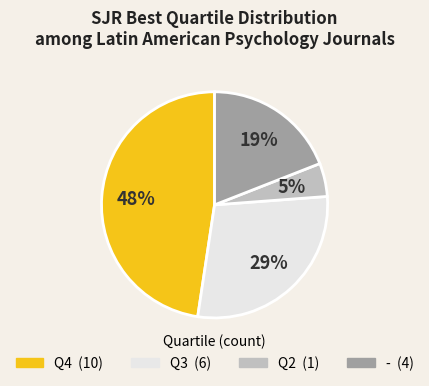

Is there a majority slice in this chart?

No